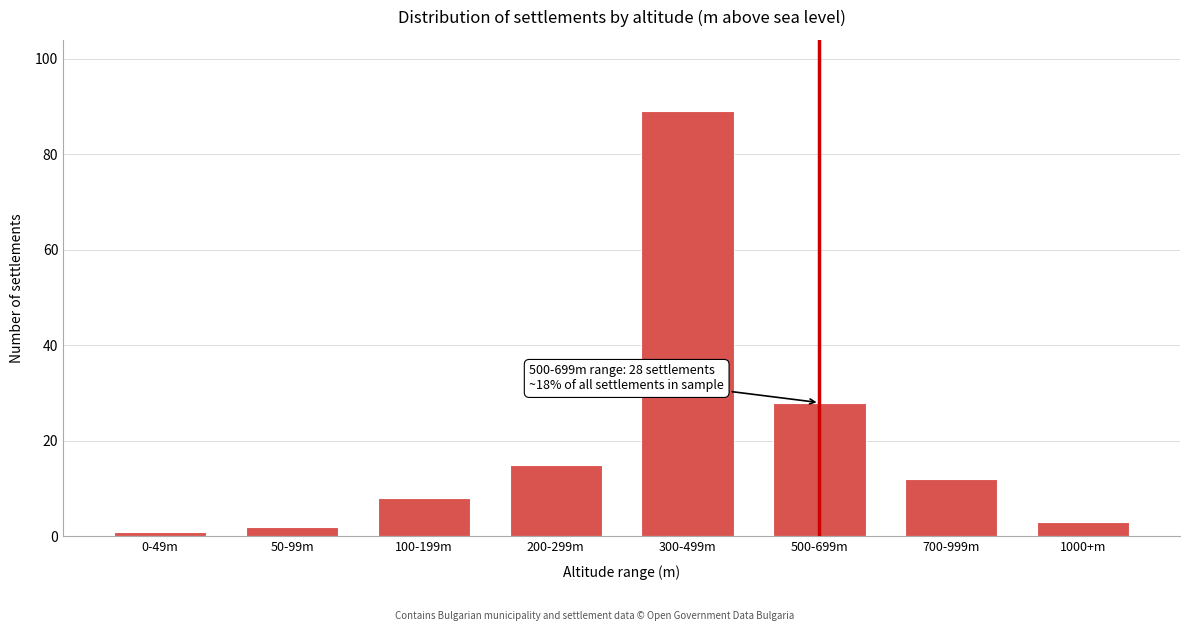

Reading left to right, what are all the values shown in this chart?

0-49m=1	50-99m=2	100-199m=8	200-299m=15	300-499m=89	500-699m=28	700-999m=12	1000+m=3